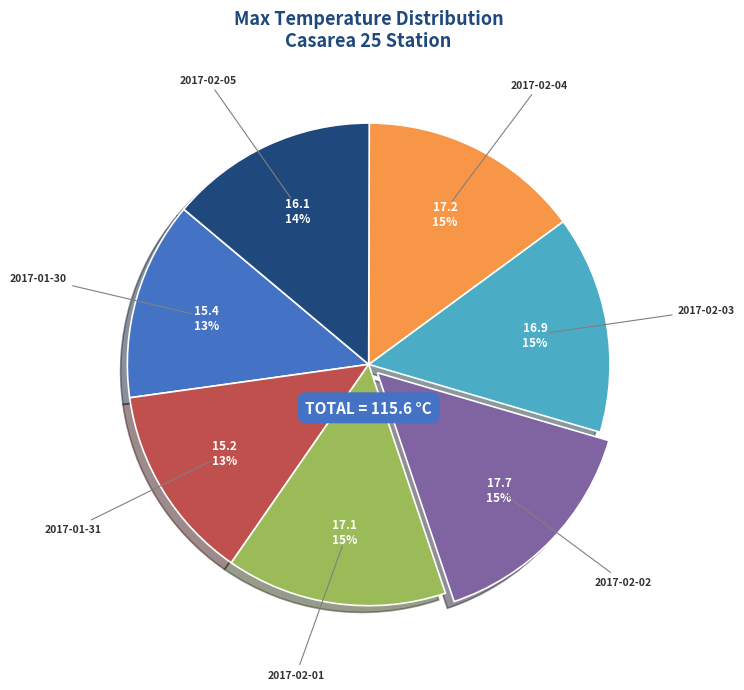

The 2017-02-05 slice represents 14% of the pie. True or false?

True